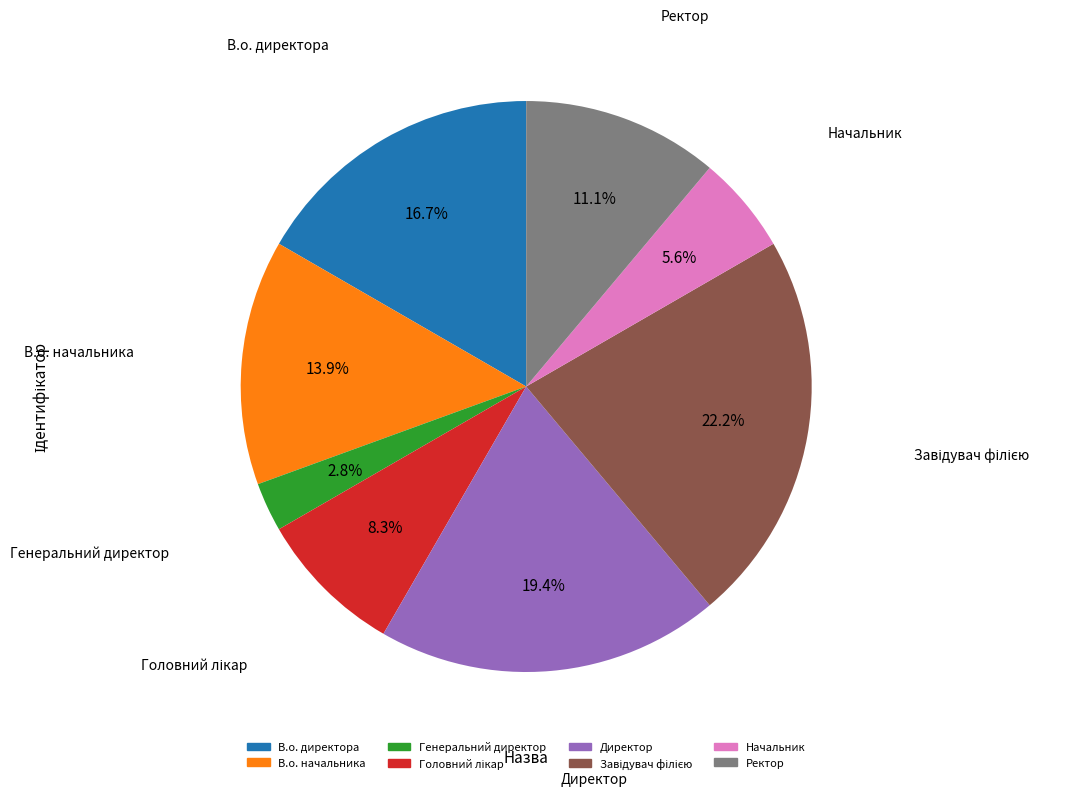

What is the ratio of the value at Начальник to the value at Директор?

0.3